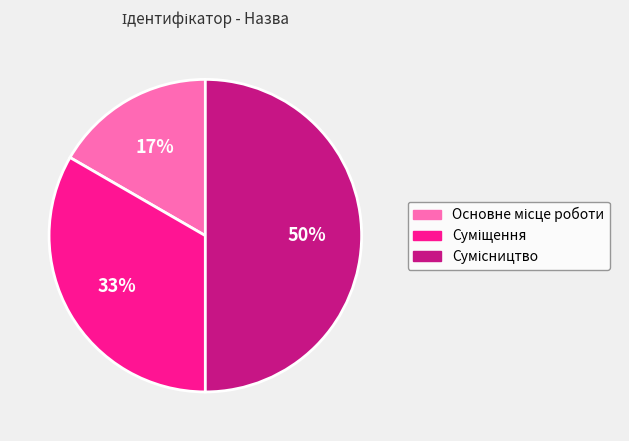

The Сумісництво slice represents 41% of the pie. True or false?

False